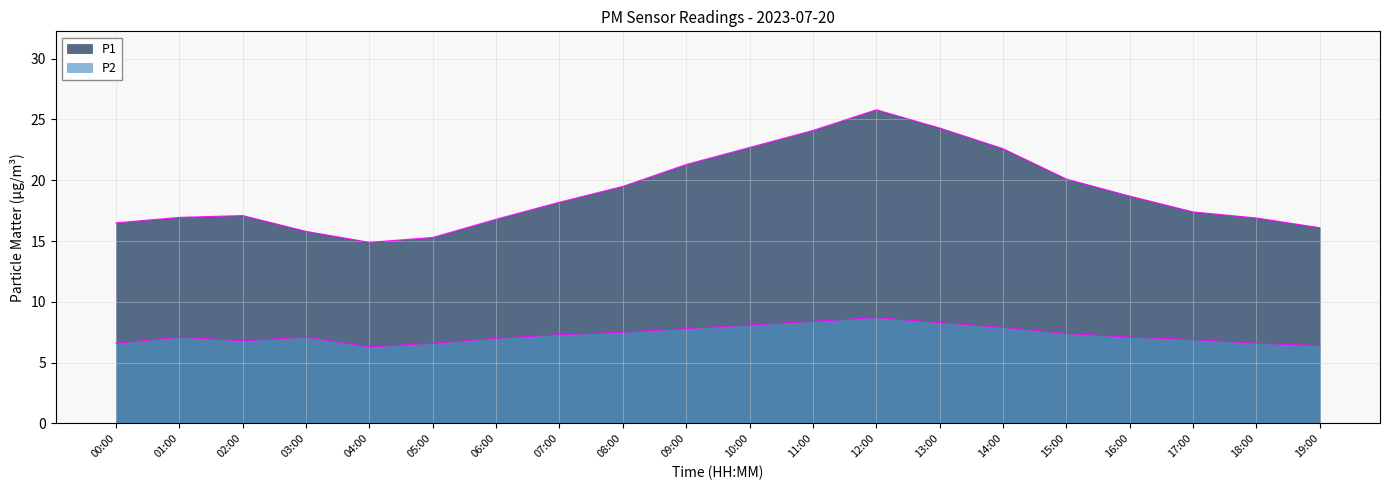

What is the difference between the second highest and minimum values in the P1 series?

9.4